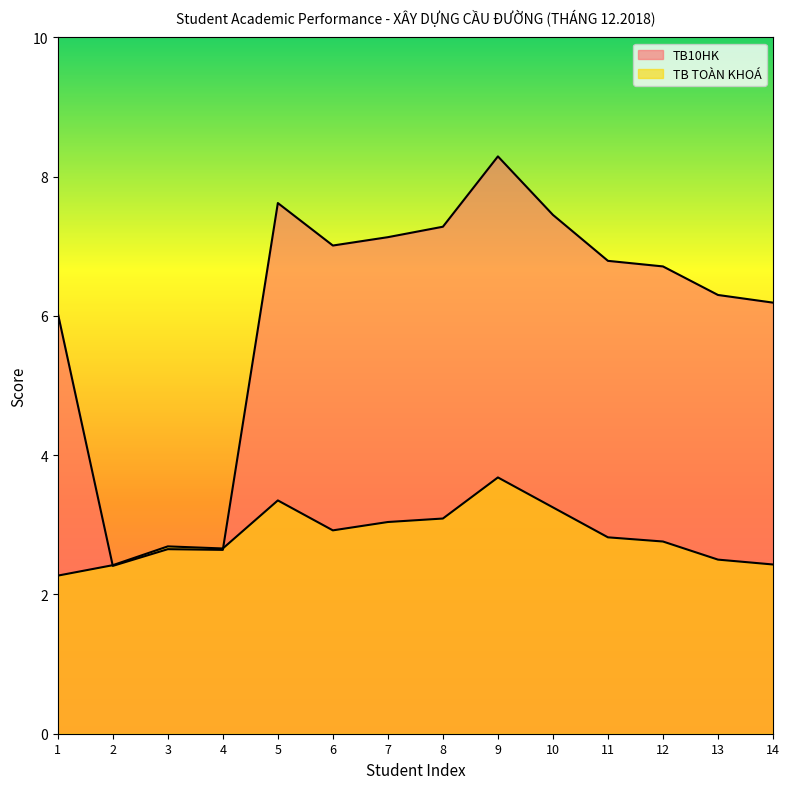

Which series has the widest spread of values?

TB10HK